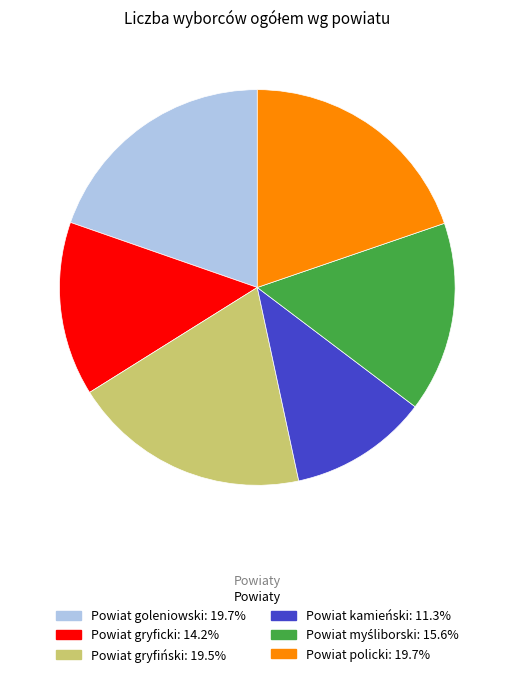

What is the ratio of the value at Powiat policki to the value at Powiat kamieński?

1.7